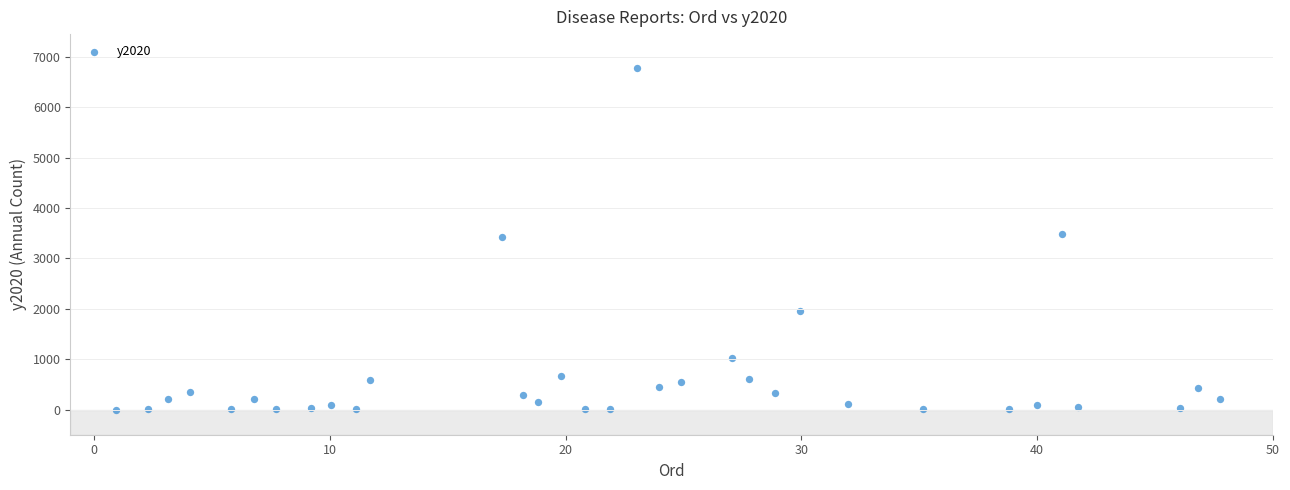

Count the number of points in this scatter plot.

33